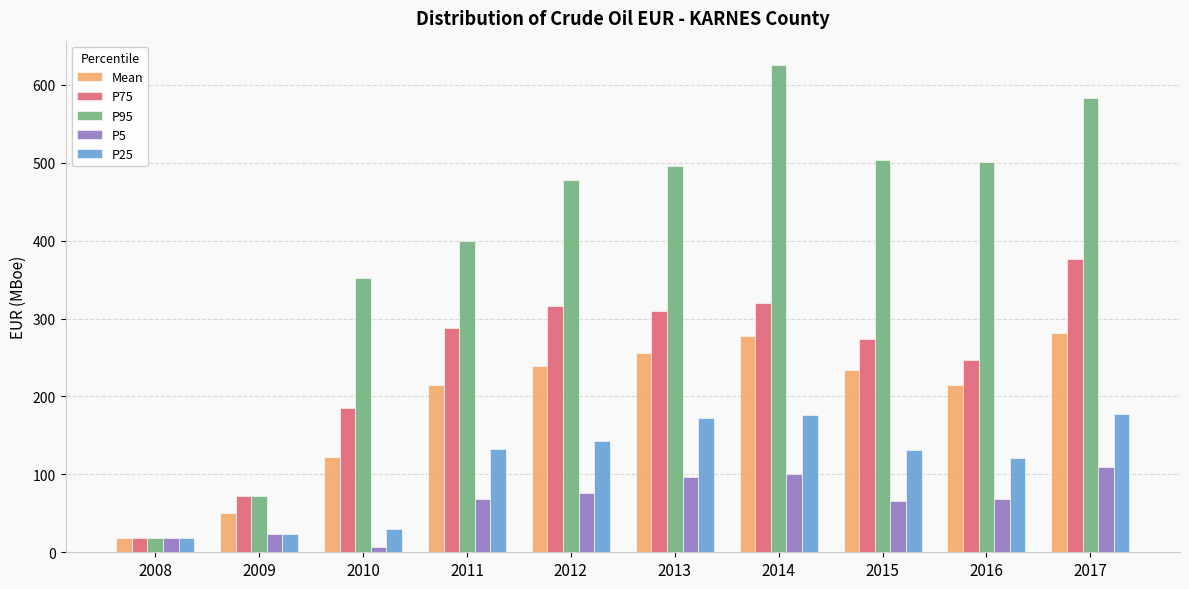

What are all the series names shown in the legend?

Mean, P75, P95, P5, P25